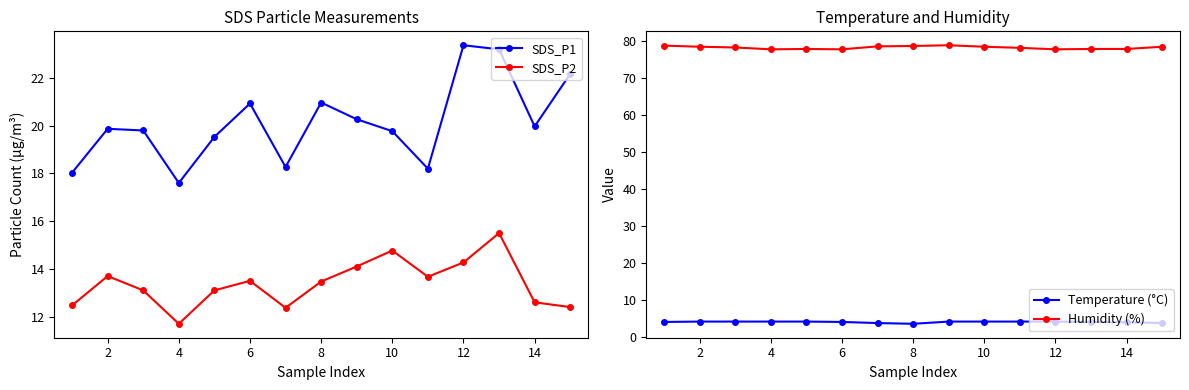

Count the number of data series in this chart.

4